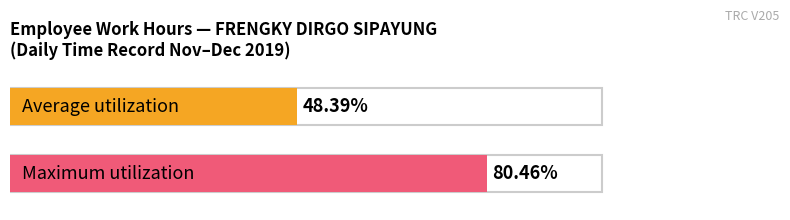

Is it true that the value at 5-Thu is -8.6?

False